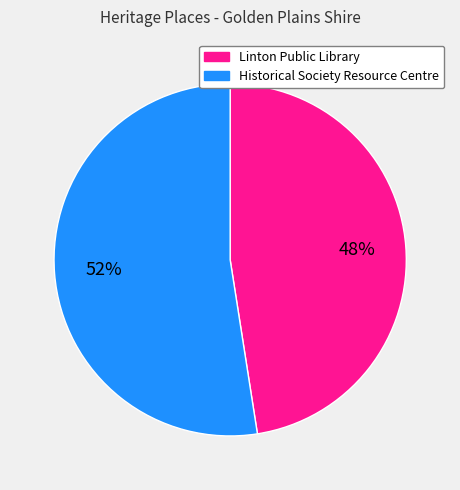

Rank the categories by value from lowest to highest.

Linton Public Library, Historical Society Resource Centre